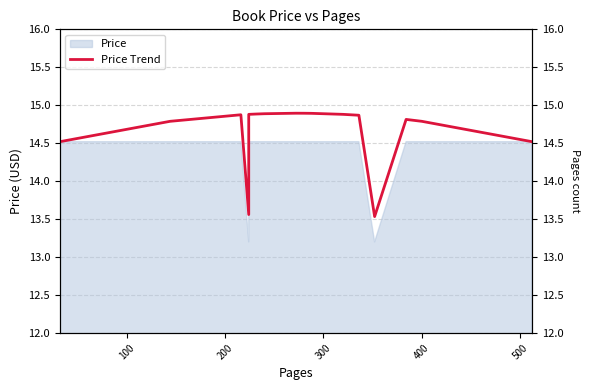

Is it true that the value at 9 is 23.6?

False